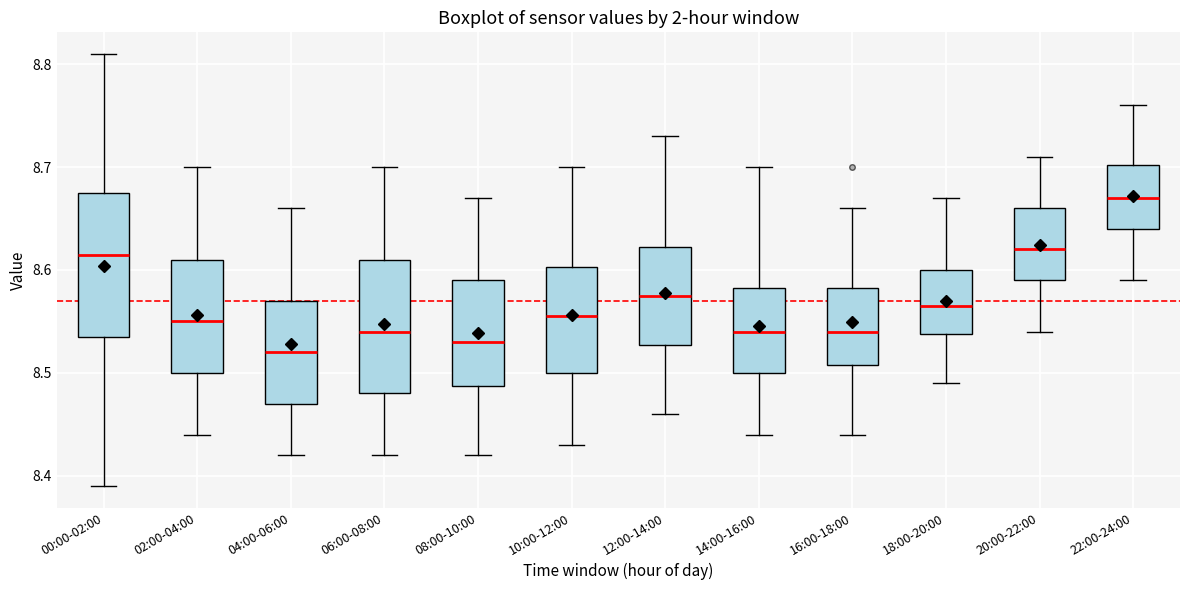

Where is the lower edge of the box for 00:00-02:00 on the y-axis? The values are not printed on the chart, so give them approximately, as read against the axis.

8.54